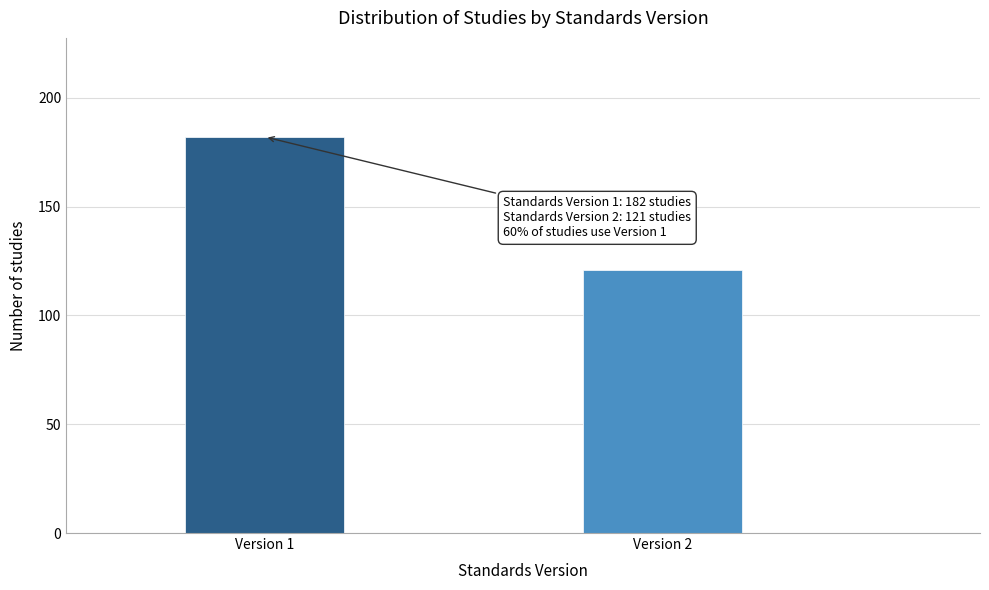

Reading right to left, transcribe all the data shown in this chart.

121	182